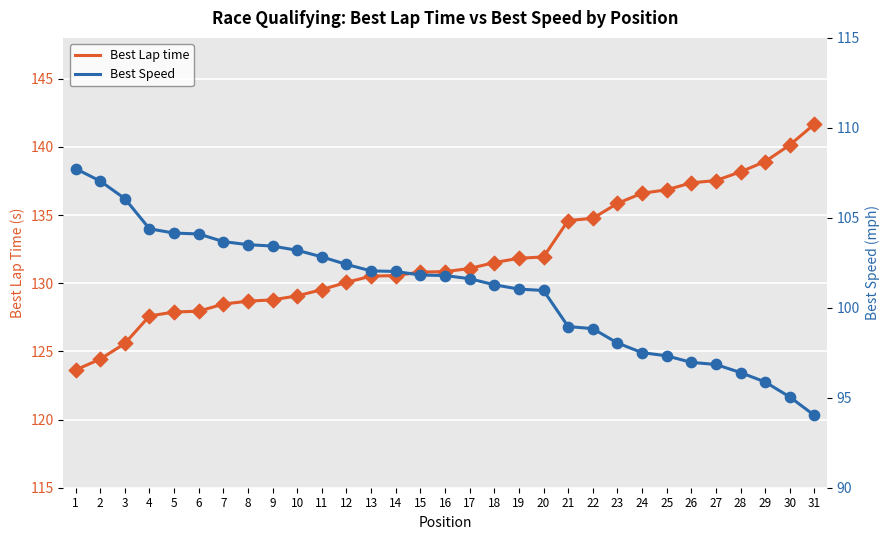

At which category is the sum across all series the highest?

31